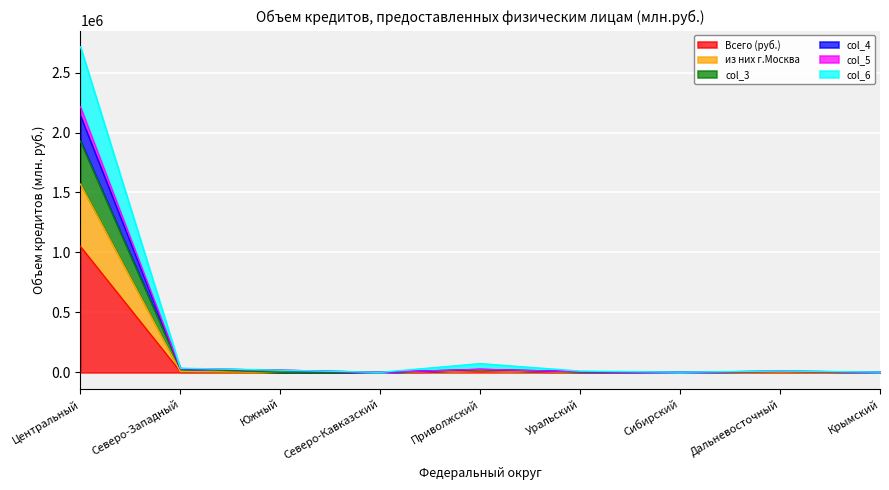

How many data points in из них г.Москва are above 3353?

4